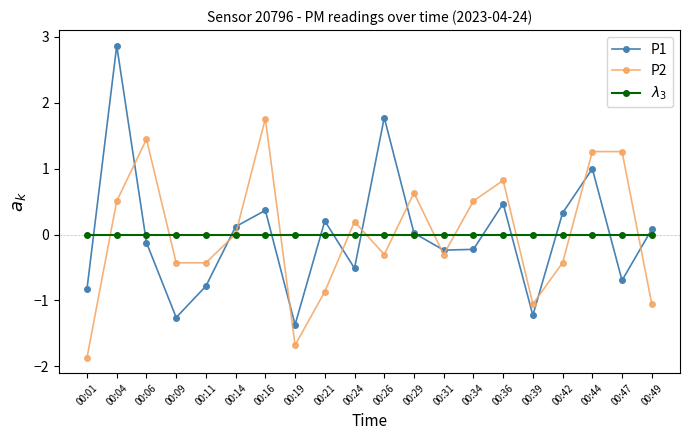

At which category does P1 reach its first local valley?

00:09